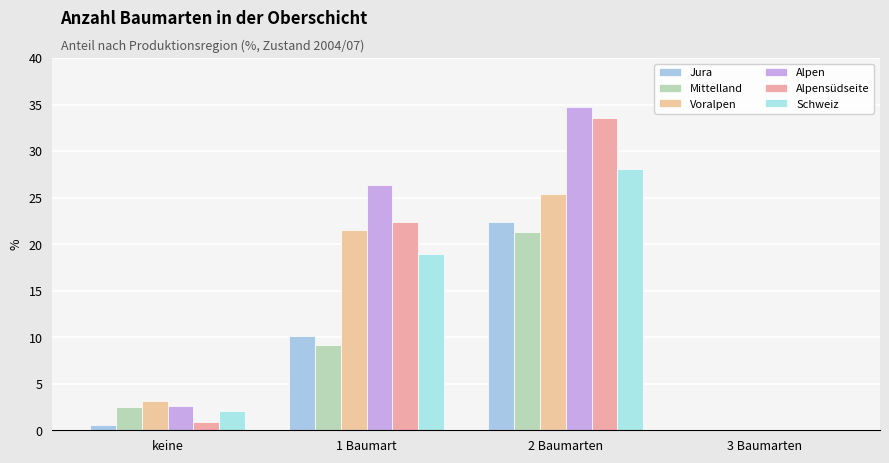

How many distinct data groups are displayed?

6